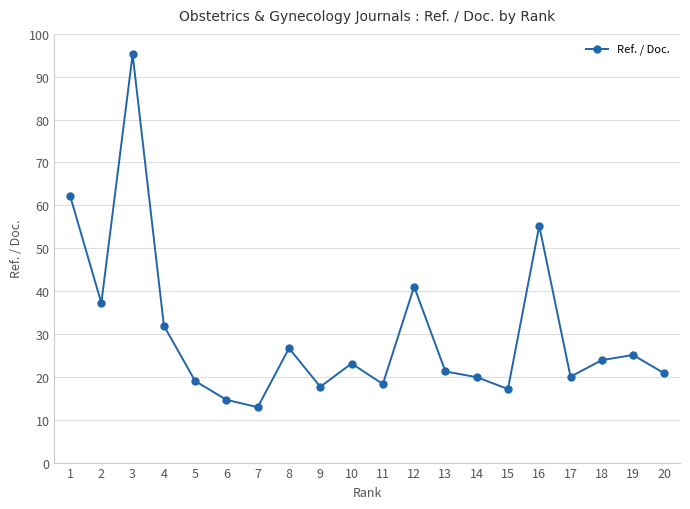

Count the number of values greater than 23.

10